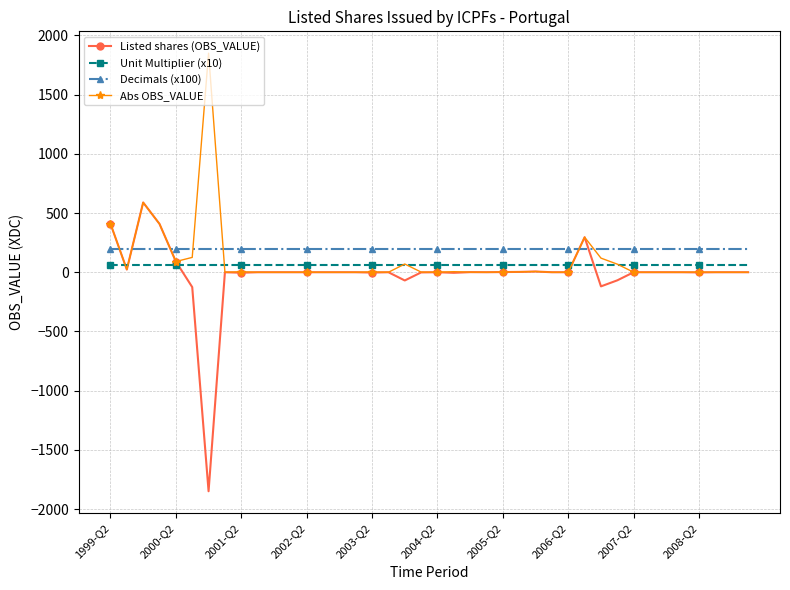

Which series has the widest spread of values?

Listed shares (OBS_VALUE)